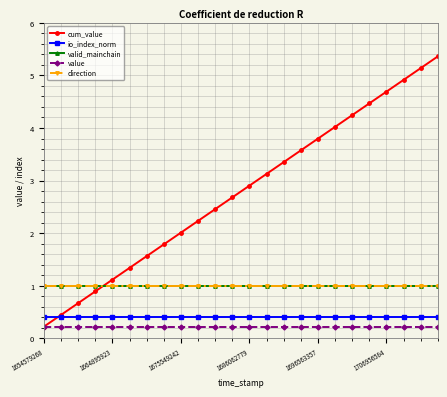

Where is direction nearest to the value 1?

1654579268